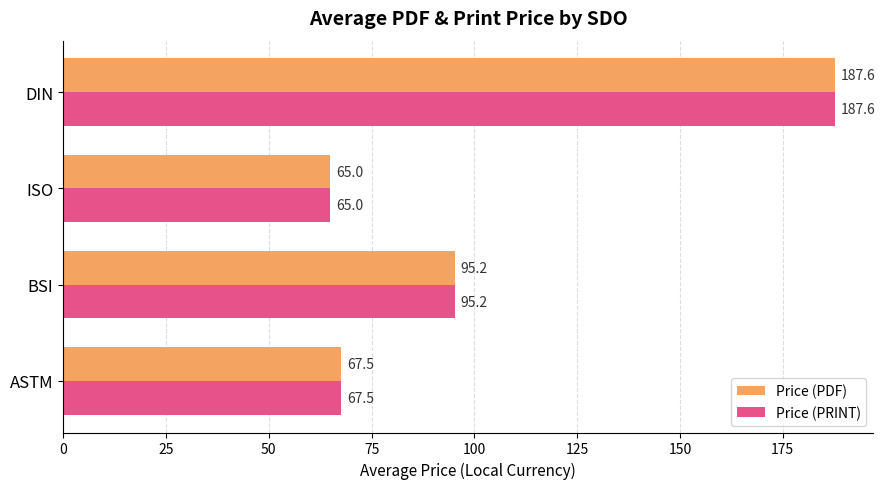

List the labels in order of Price (PDF) value, smallest first.

ISO, ASTM, BSI, DIN